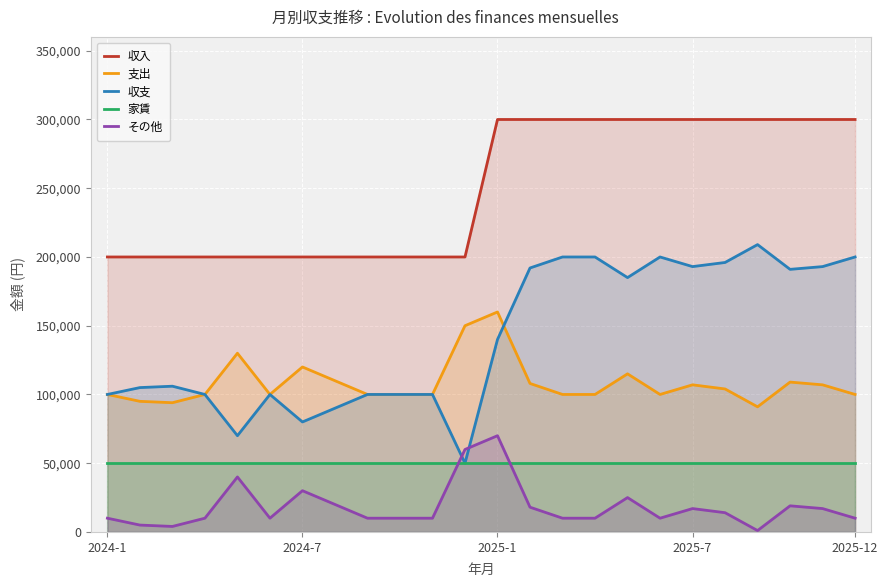

Which category has the highest value in the 支出 series?

2025-1